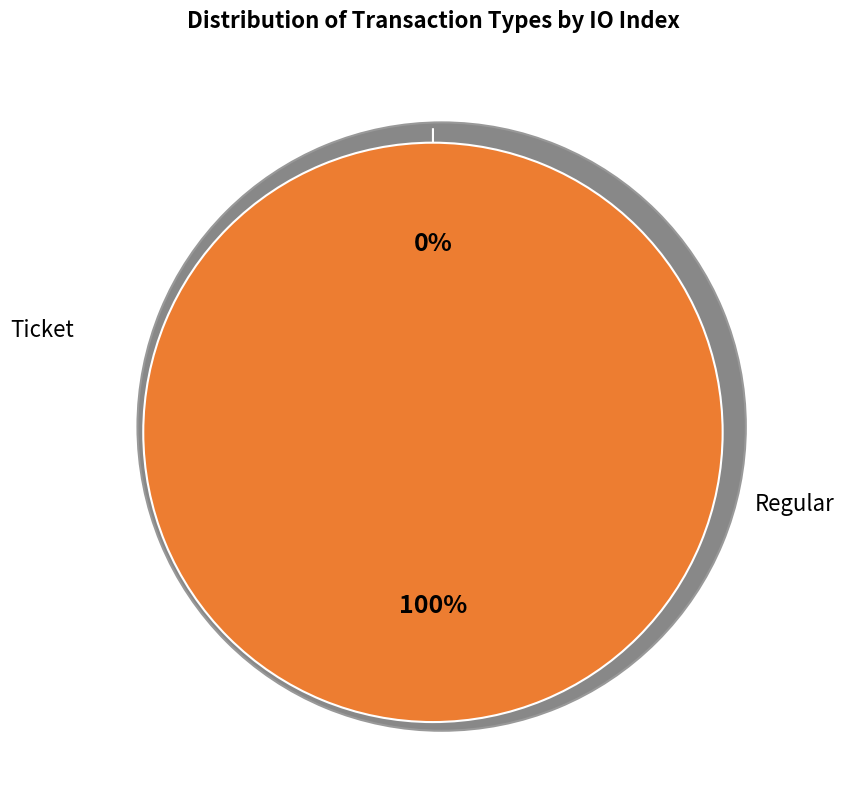

Rank the categories by value from lowest to highest.

Ticket, Regular